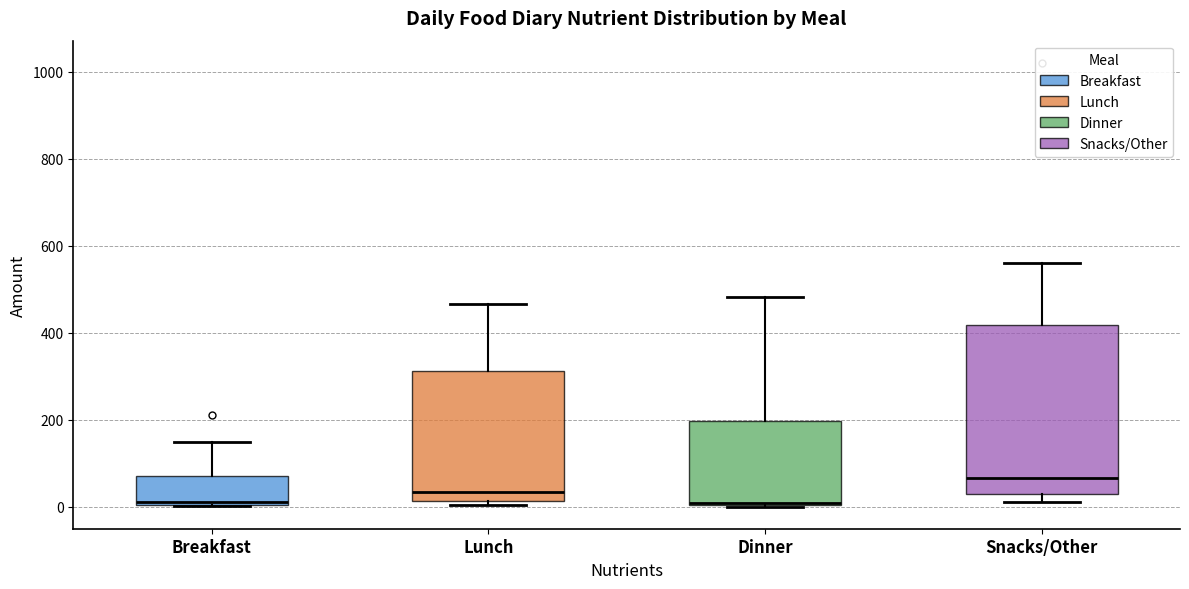

Comparing the boxes themselves (not the whiskers), which one is the tallest?

Snacks/Other